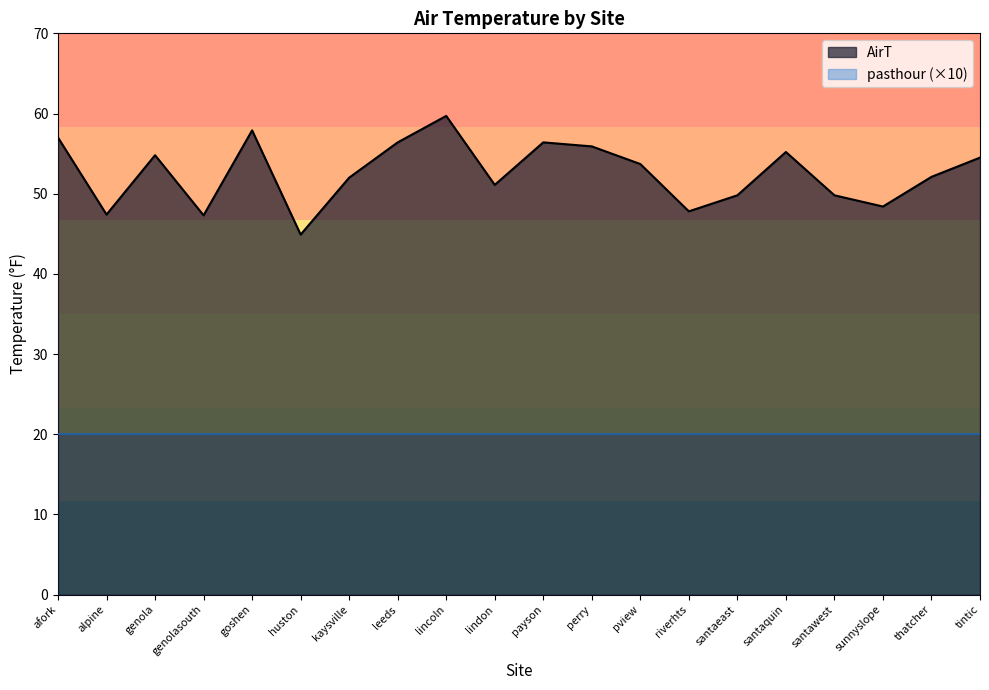

The value at afork is 39.9. True or false?

False